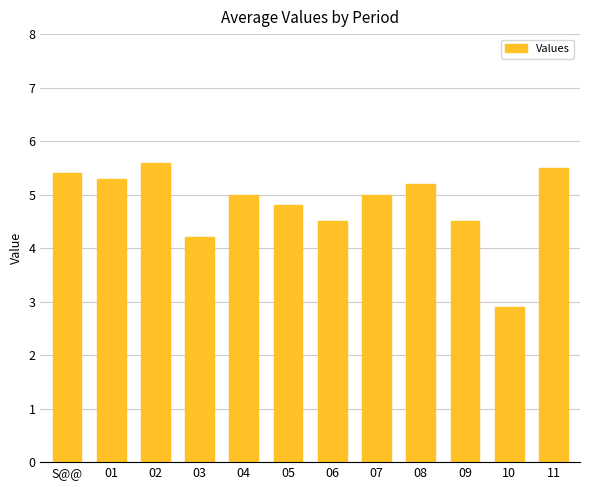

Reading left to right, extract all data points from this chart.

5.4	5.3	5.6	4.2	5.0	4.8	4.5	5.0	5.2	4.5	2.9	5.5